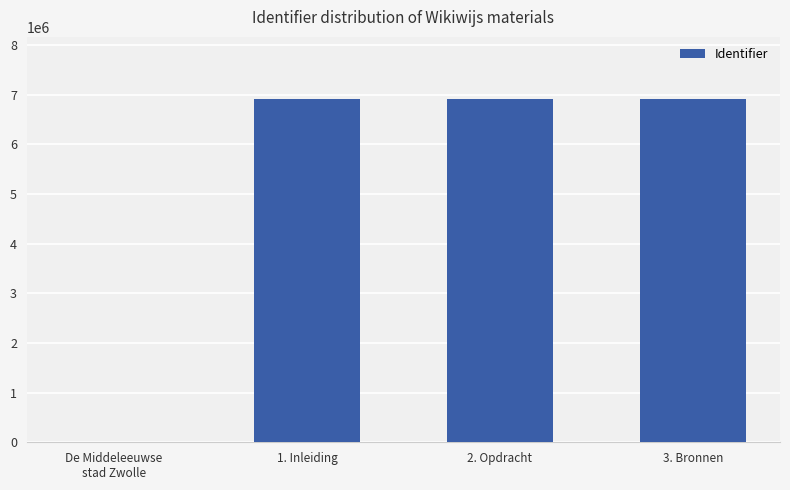

What is the greatest value displayed?

6919241